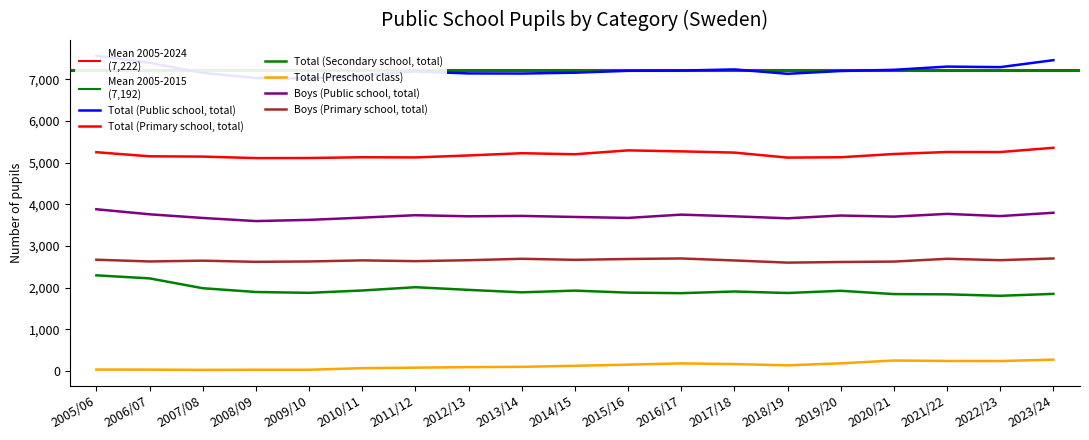

At which label does Total (Preschool class) first exceed 128?

2015/16